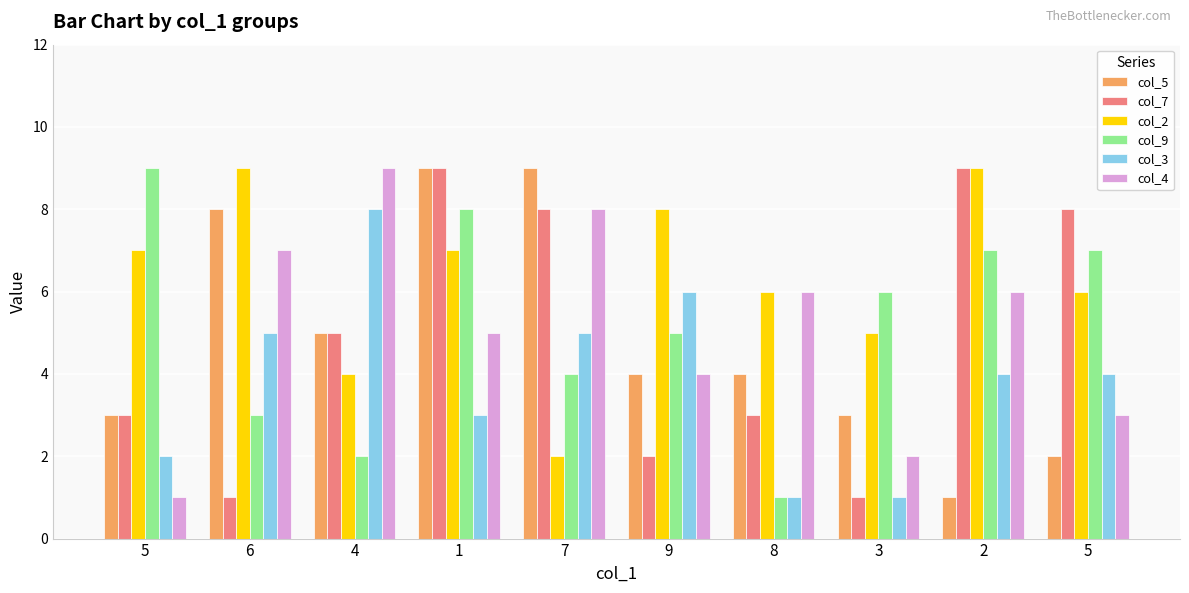

Where is col_2 nearest to the value 5?

3